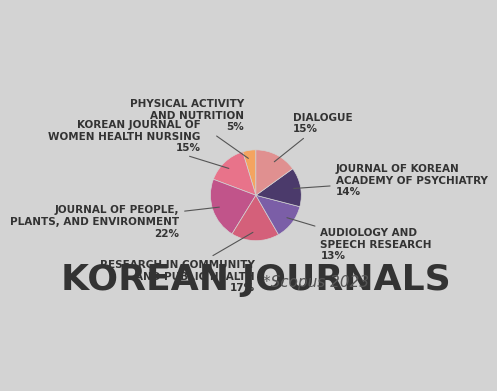

How many slices are in this pie chart?

7